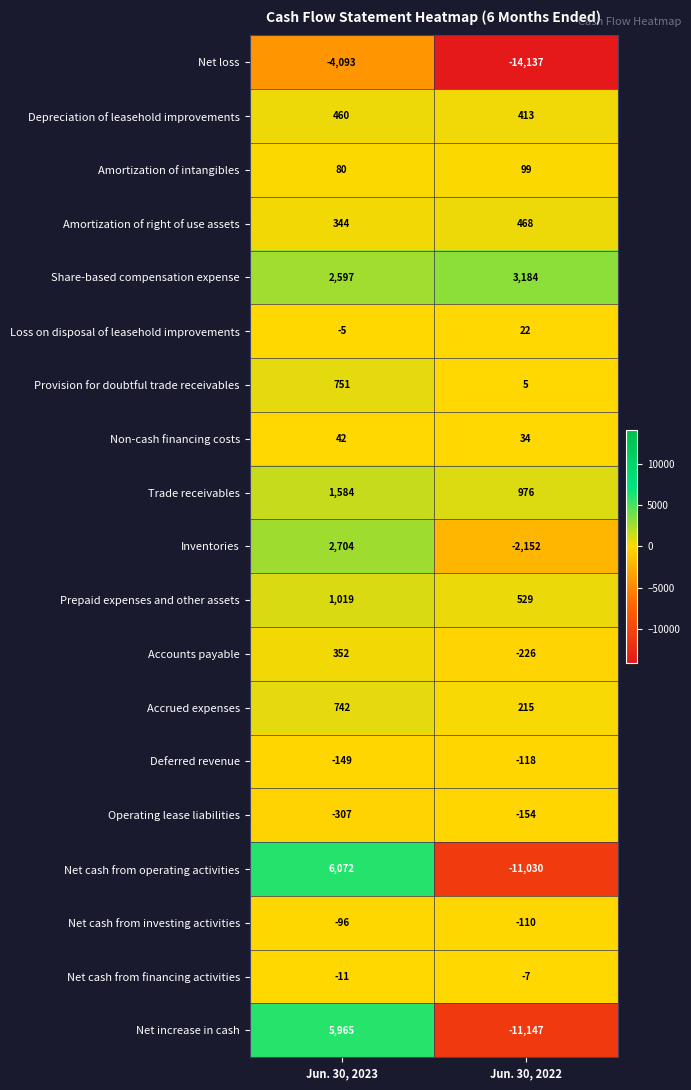

True or false: Net loss has a value of -2495 at Jun. 30, 2023.

False